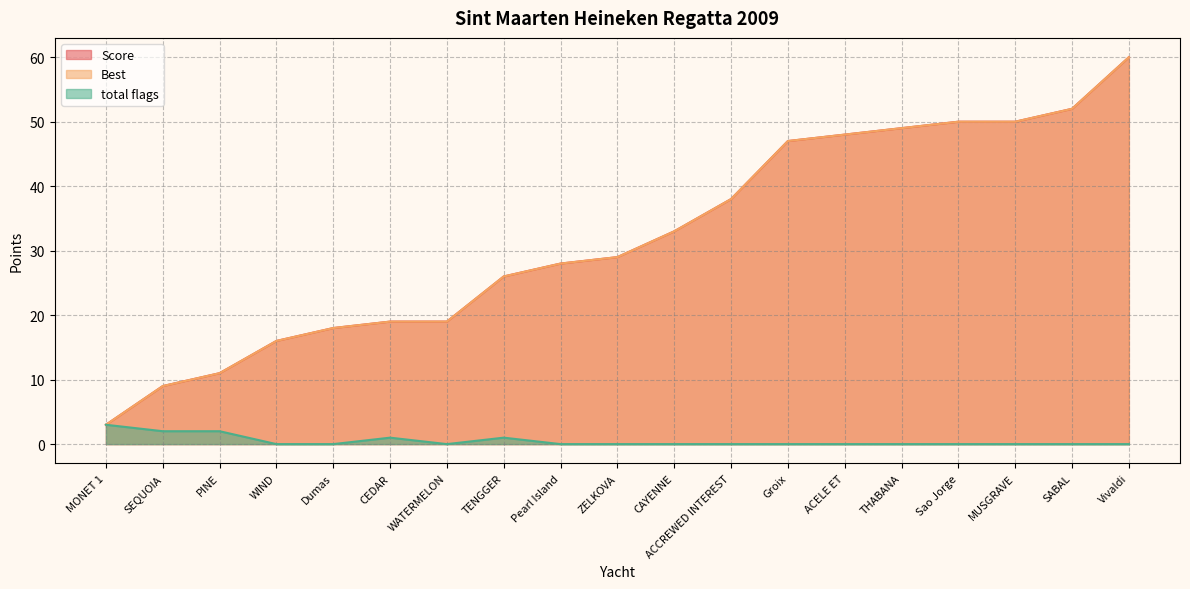

What is the maximum value shown in the chart?

60